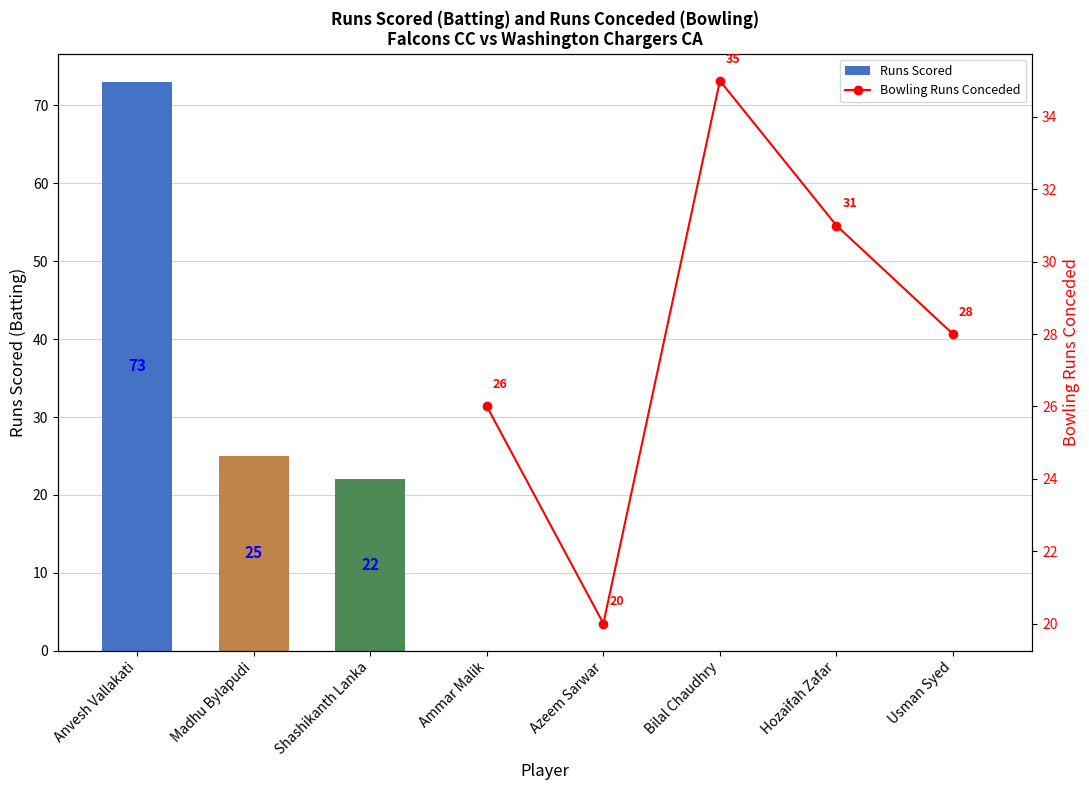

At which category does the chart reach its peak across all series?

Anvesh Vallakati